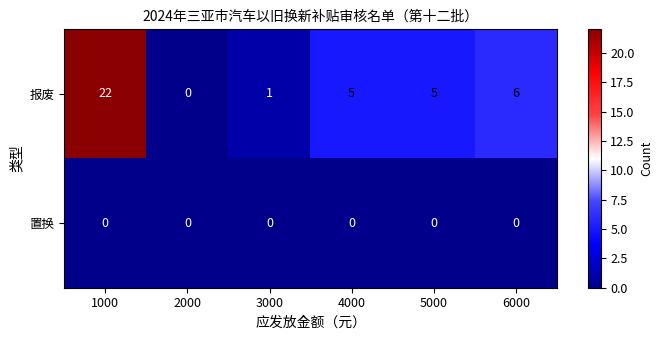

At which label does 报废 first exceed 5?

1000